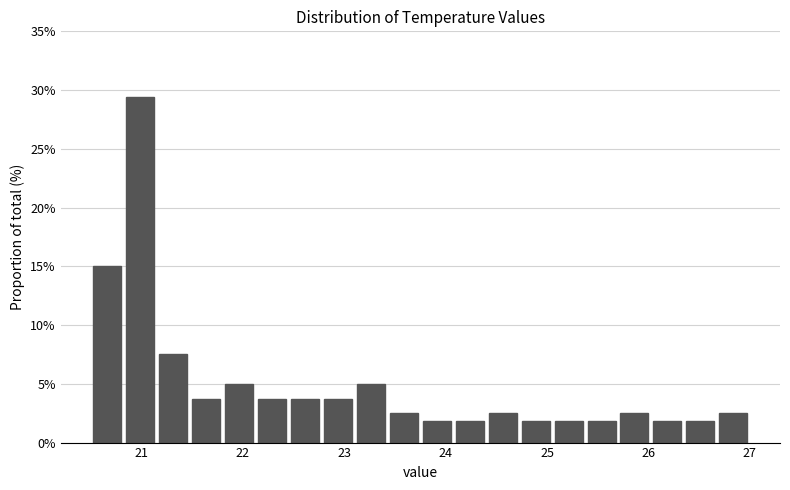

Read against the x-axis, roughly where is the centre of the tallest bar?

21.0